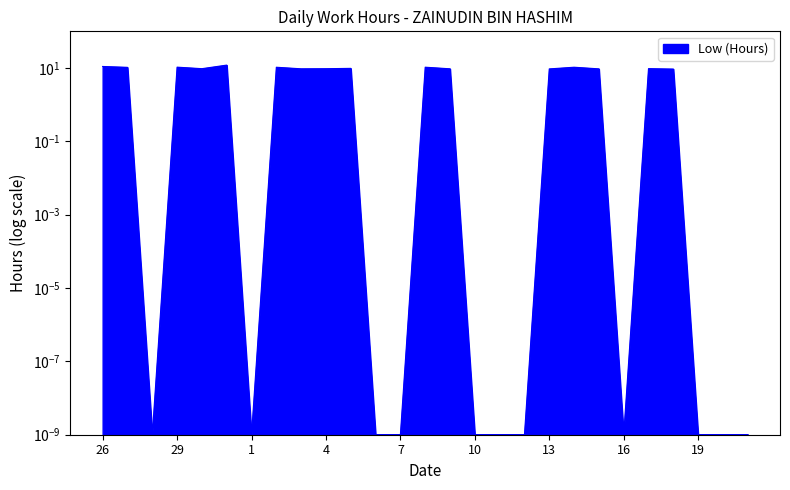

Rank the categories by value from lowest to highest.

28, 1, 6, 7, 10, 11, 12, 16, 19, 20, 21, 18, 13, 15, 3, 9, 4, 30, 17, 5, 27, 2, 14, 8, 29, 26, 31